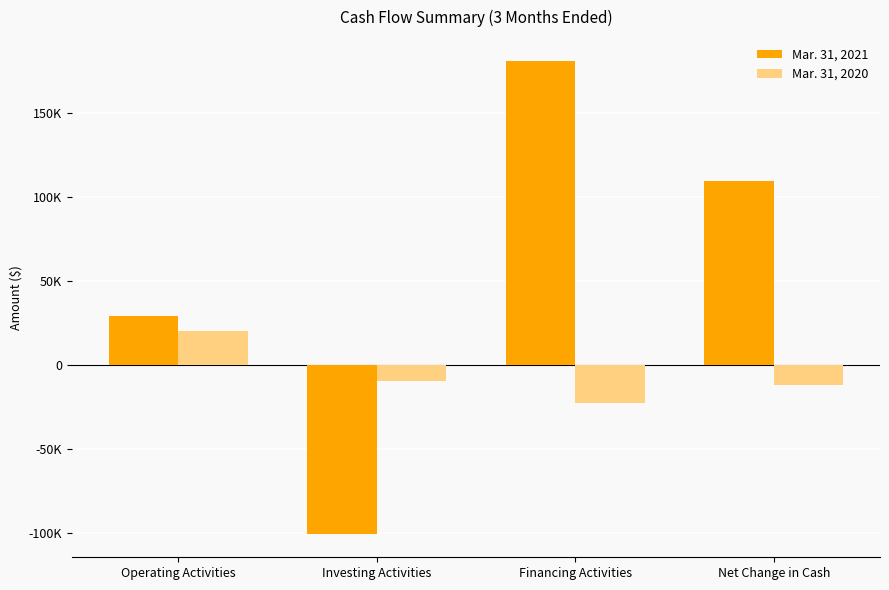

What are all the series names shown in the legend?

Mar. 31, 2021, Mar. 31, 2020